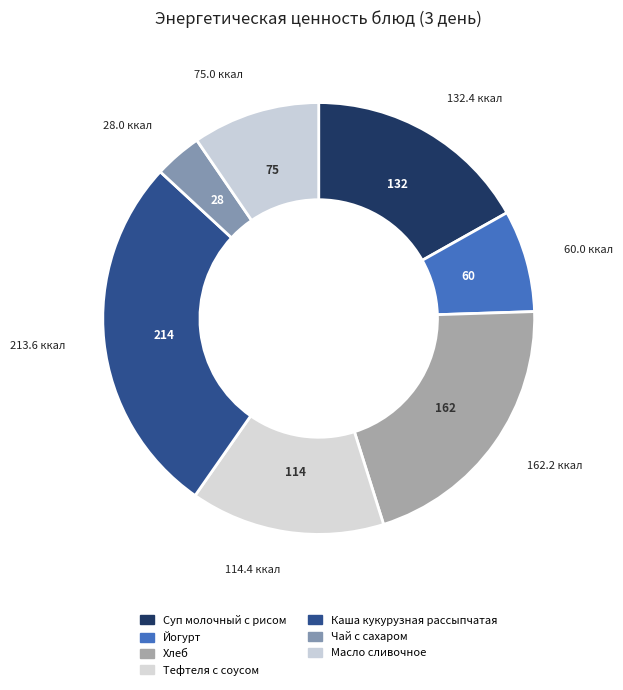

Is it true that Тефтеля с соусом is 15% of the pie?

True